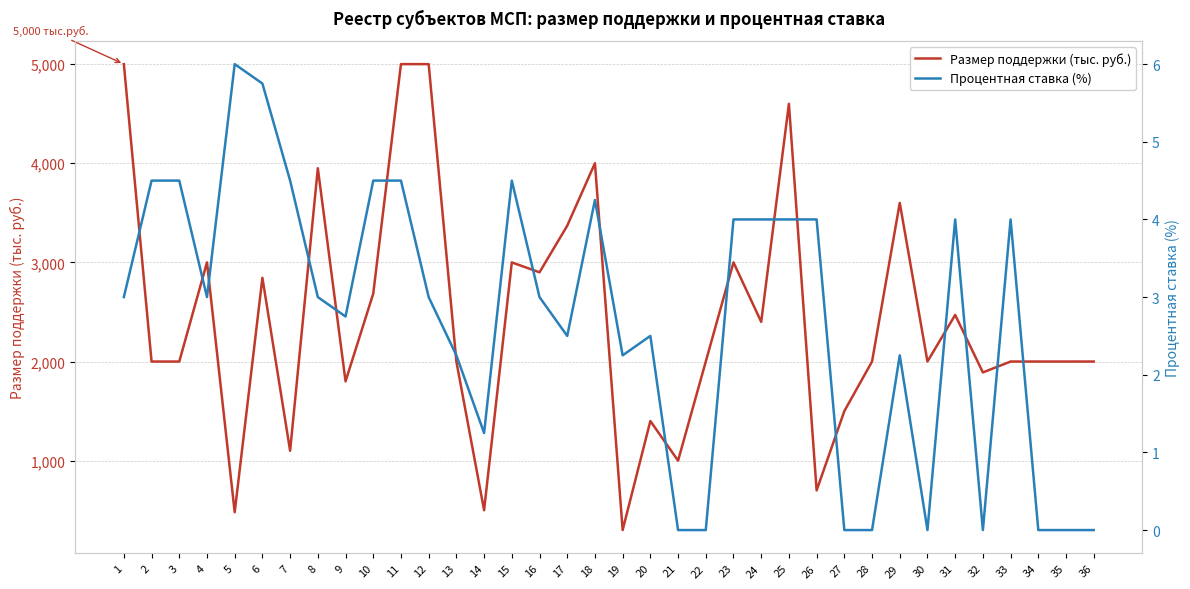

Between 4 and 26, which series saw the biggest shift?

Размер поддержки (тыс. руб.)